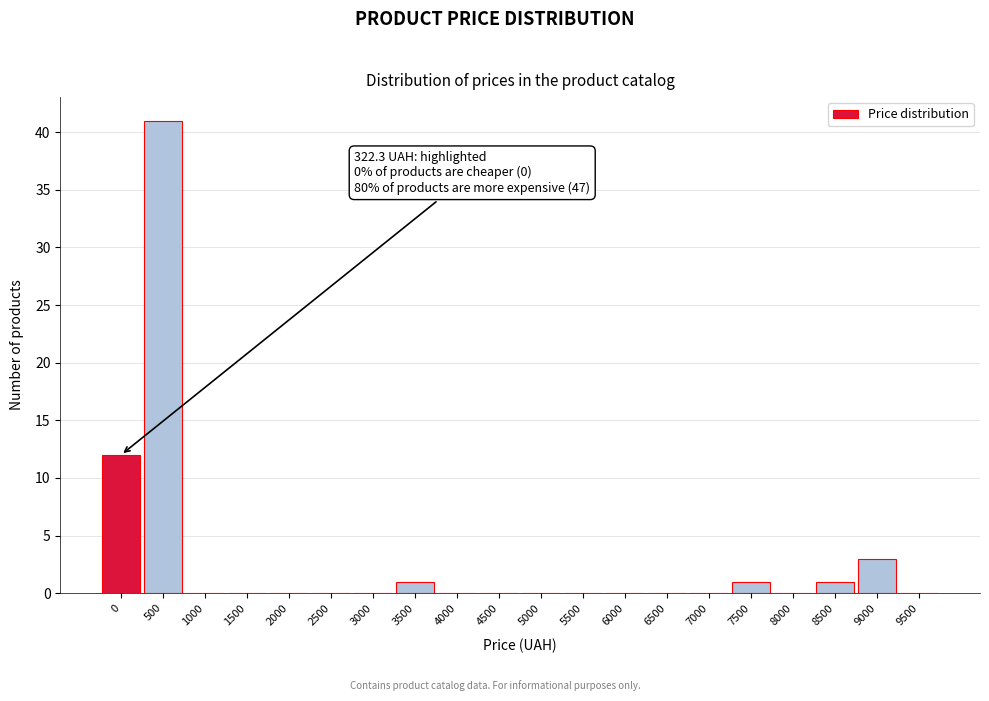

Reading right to left, list all the values displayed in this chart.

9500=0	9000=3	8500=1	8000=0	7500=1	7000=0	6500=0	6000=0	5500=0	5000=0	4500=0	4000=0	3500=1	3000=0	2500=0	2000=0	1500=0	1000=0	500=41	0=12